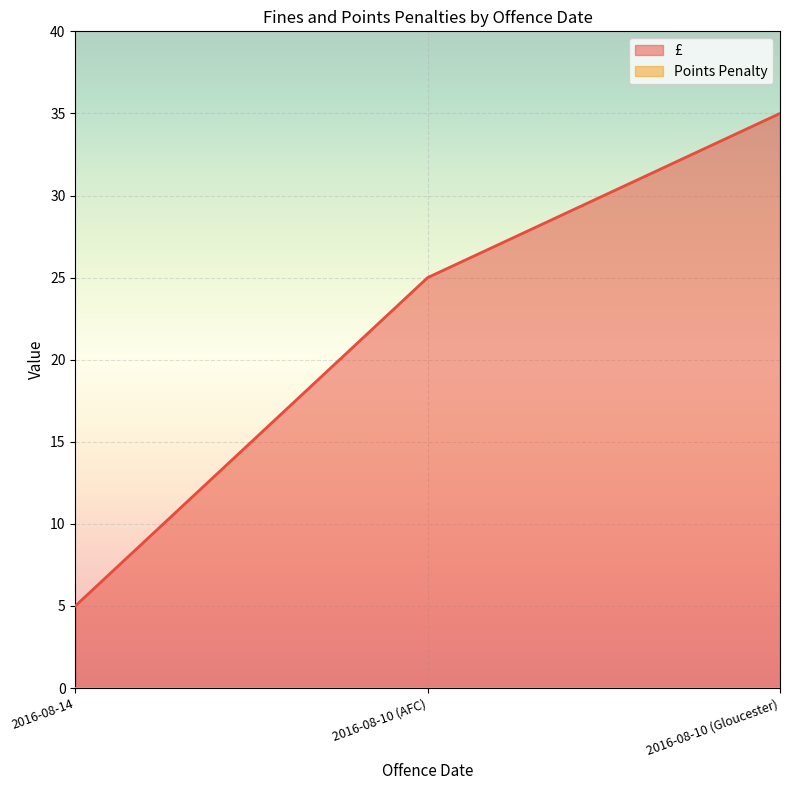

At which label is the value closest to 20?

2016-08-10 (AFC)